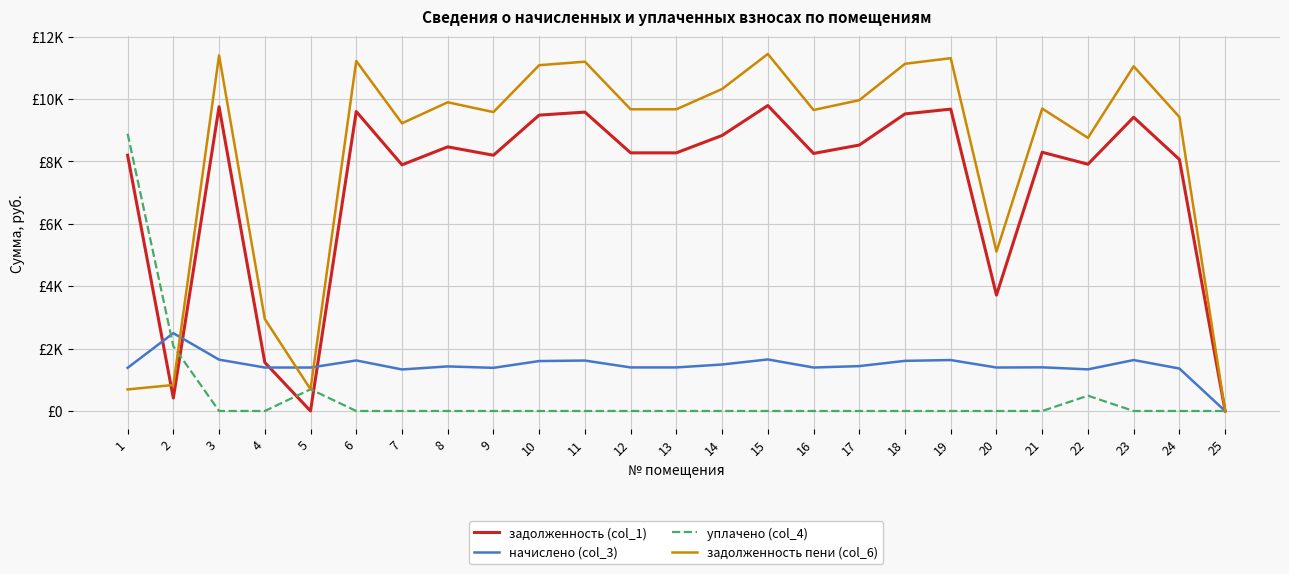

Where do задолженность пени (col_6) and уплачено (col_4) first cross each other?

2 and 3